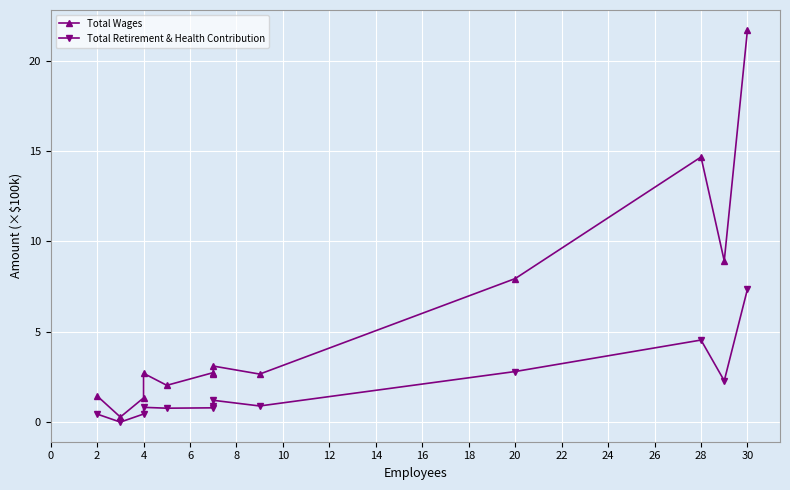

What is the maximum value for Total Wages?

21.7